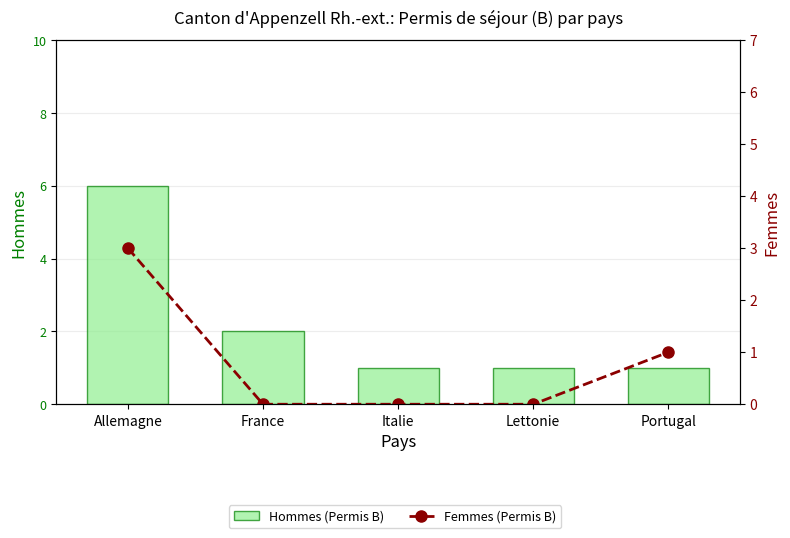

The Hommes (Permis B) series shows 1 at Lettonie. True or false?

True